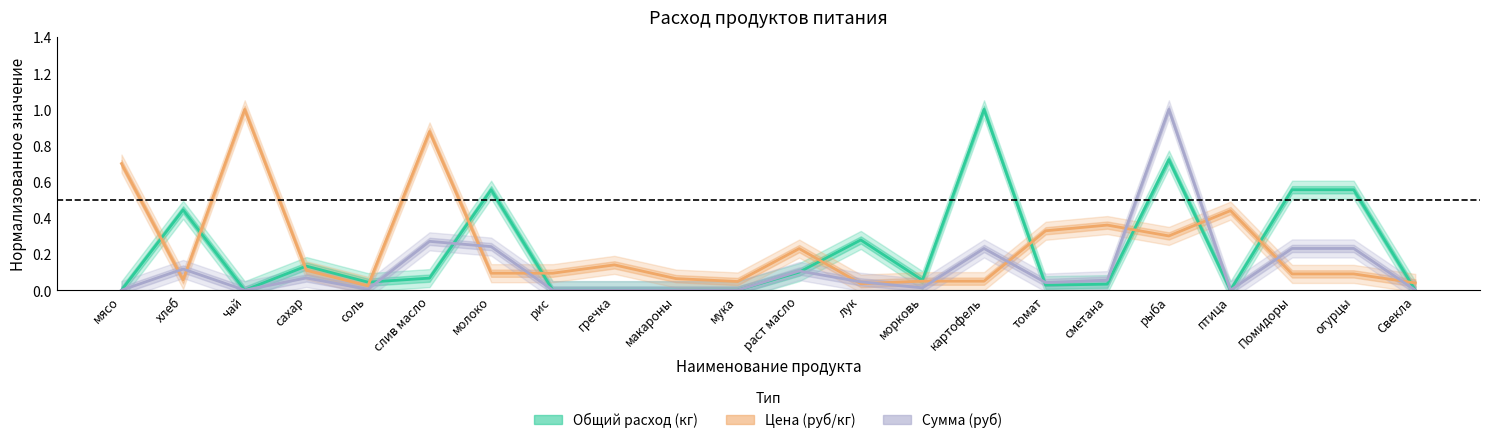

Is it true that Цена (руб/кг) equals 0.5 at мясо?

False